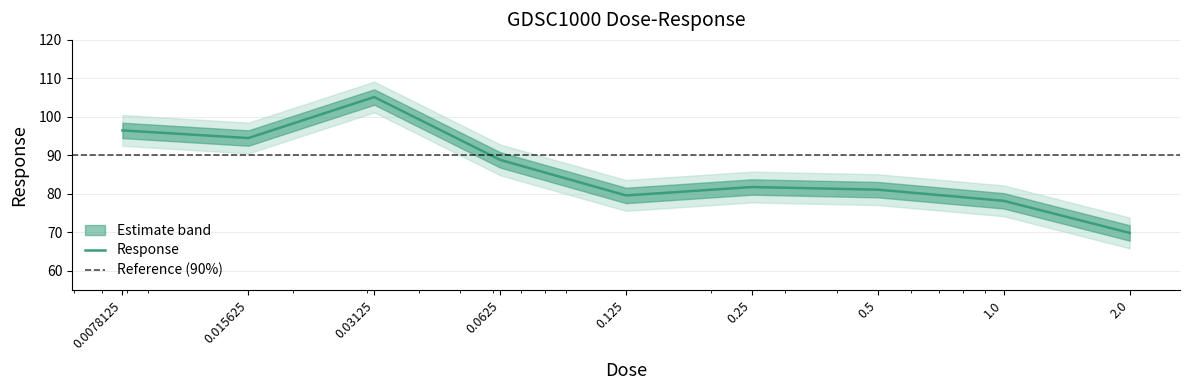

Rank the categories by value from lowest to highest.

2.0, 1.0, 0.125, 0.5, 0.25, 0.0625, 0.015625, 0.0078125, 0.03125